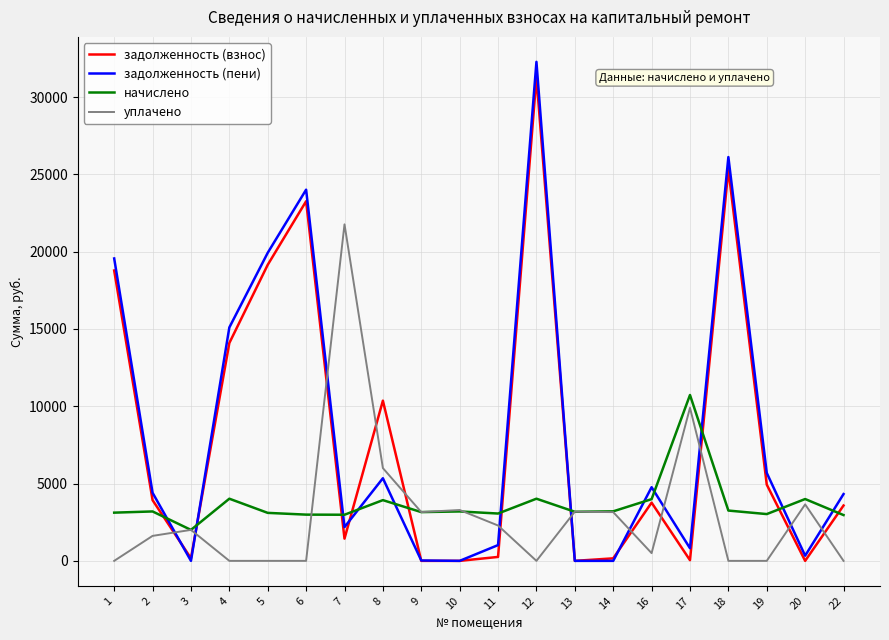

The начислено series shows 4196.2 at 7. True or false?

False